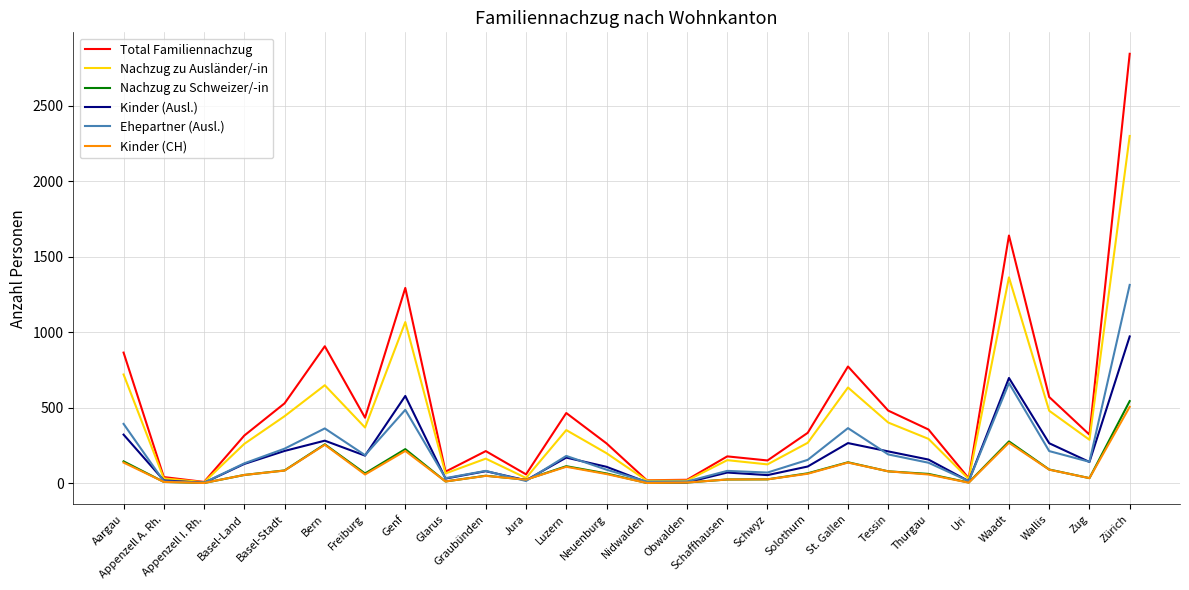

Which series has the widest spread of values?

Total Familiennachzug